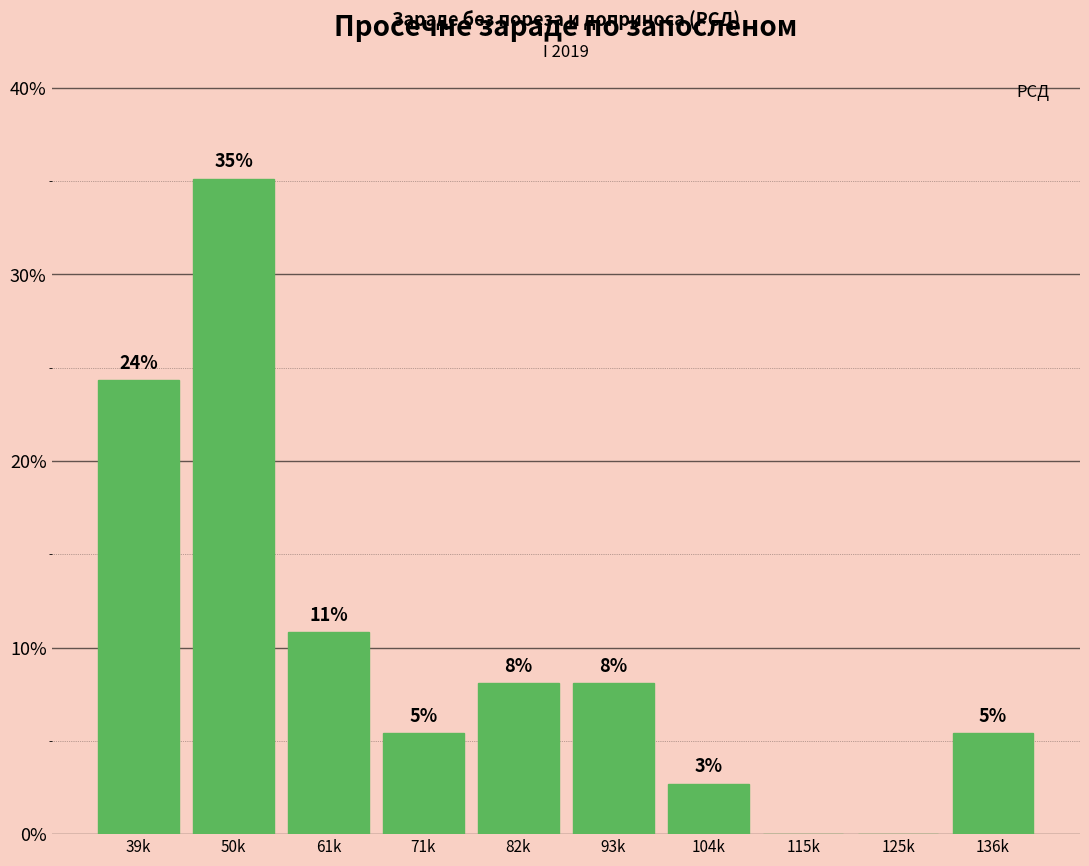

Are the bars horizontal?

No